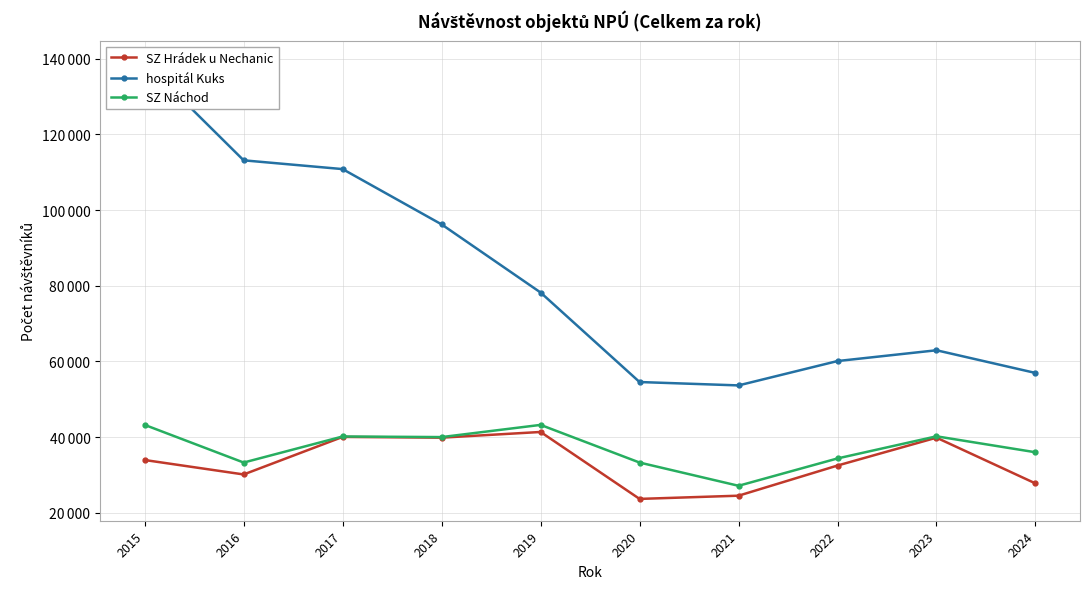

The hospitál Kuks series shows 113126 at 2016. True or false?

True